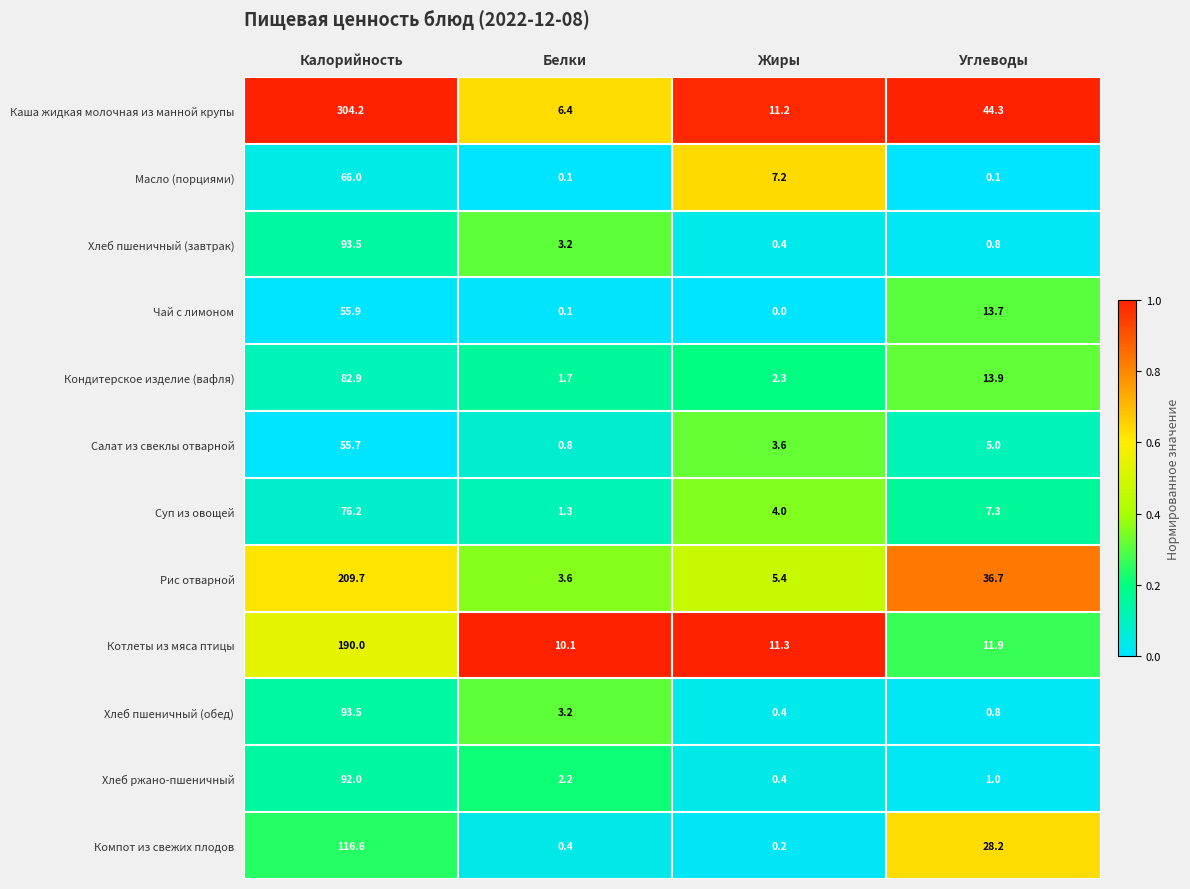

At how many categories does at least one series exceed 0?

4